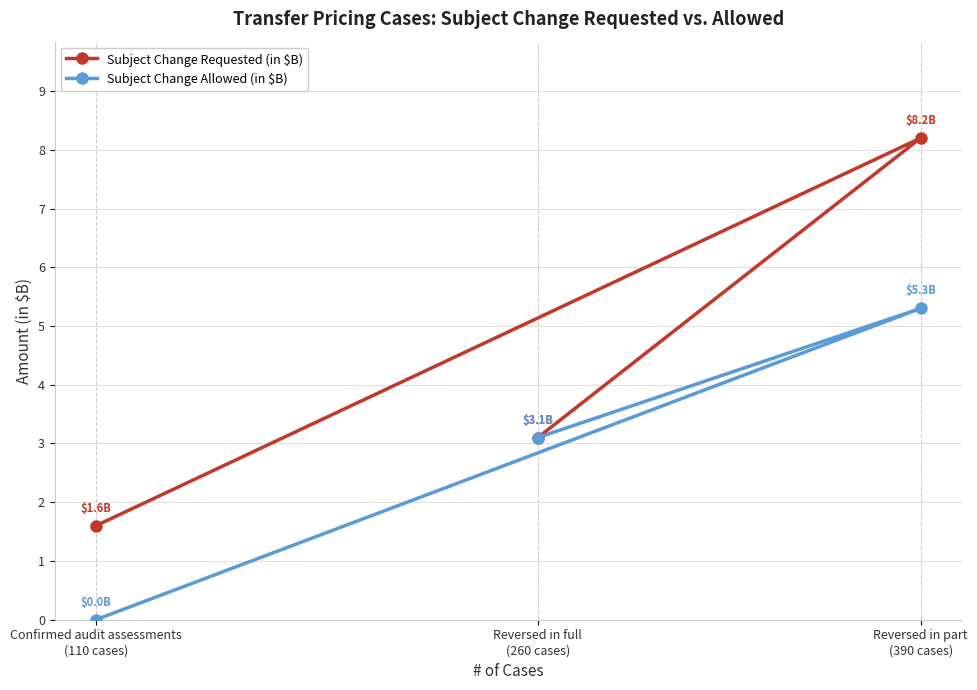

Which label corresponds to the largest value in the chart?

Reversed in part
(390 cases)